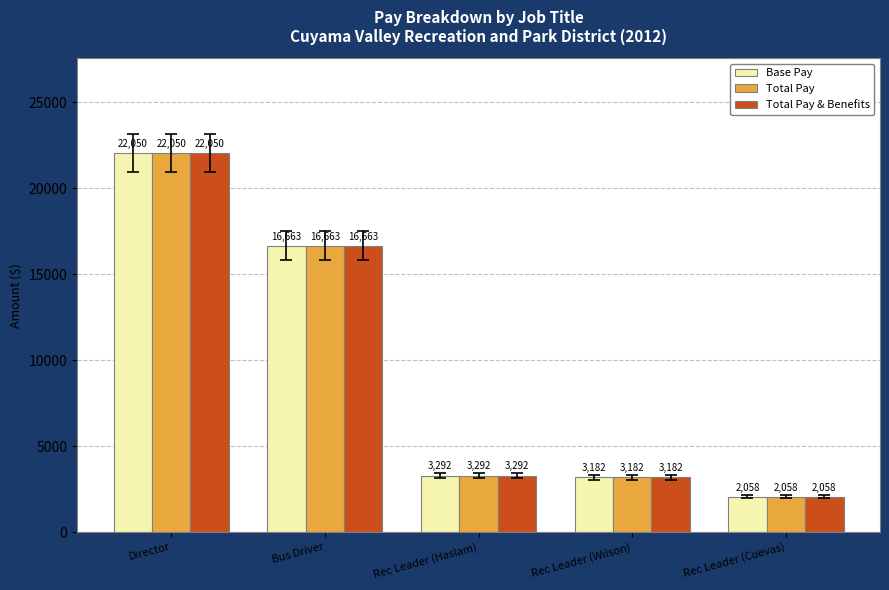

True or false: Base Pay has a value of 5167.6 at Rec Leader (Haslam).

False